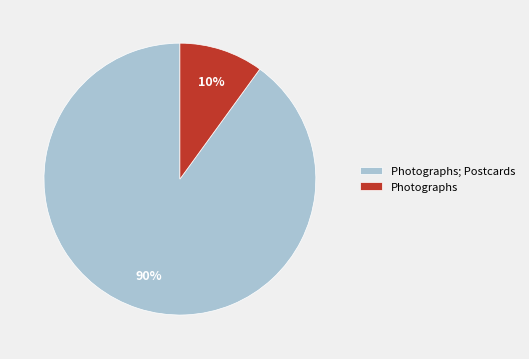

How many segments does this pie chart have?

2